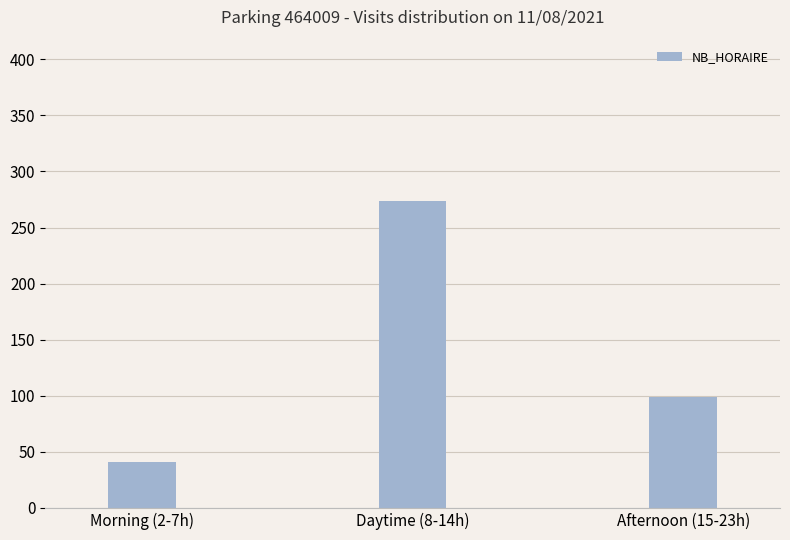

What is the label of the 3rd bar from the left?

Afternoon (15-23h)